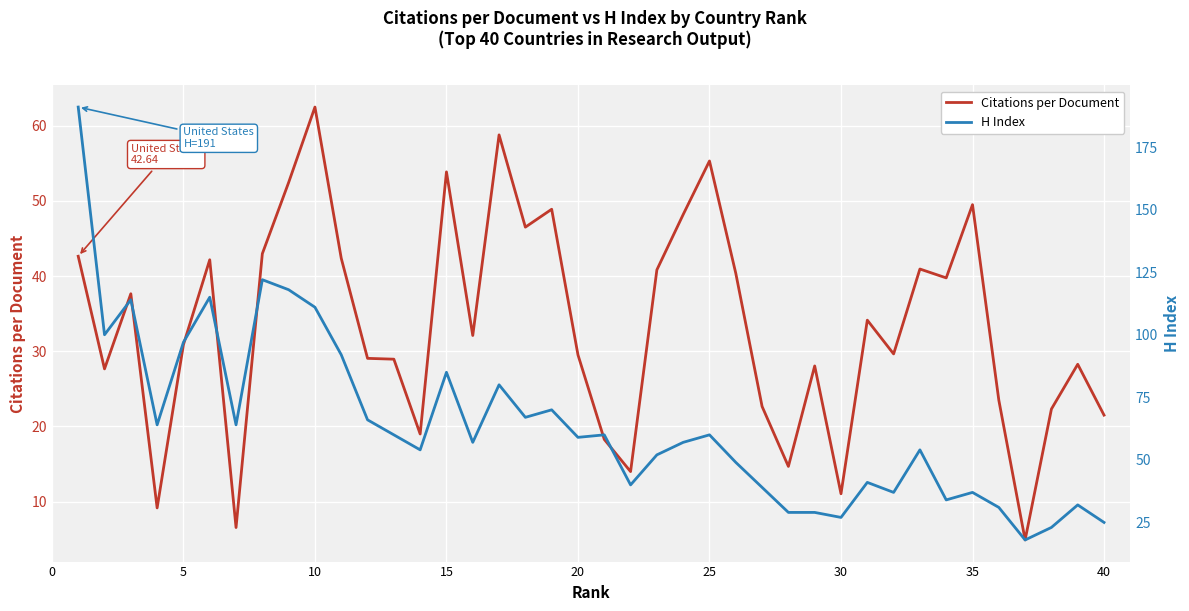

Which category has the highest value in the Citations per Document series?

10